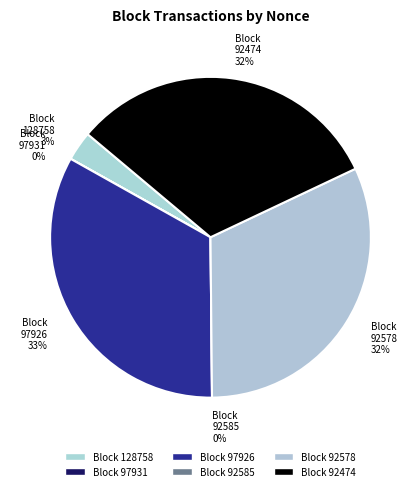

To the nearest percent, what percentage of the pie is 92474?

32%